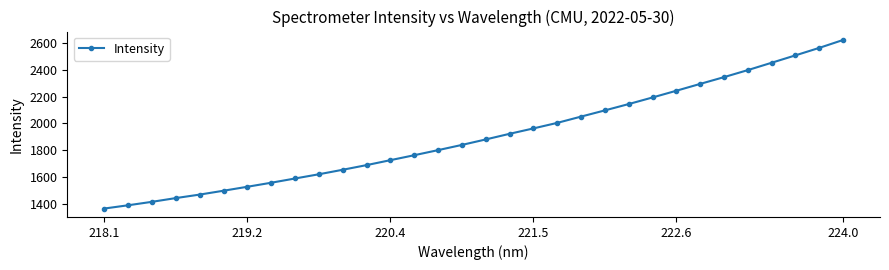

What is the minimum value shown in the chart?

1362.3